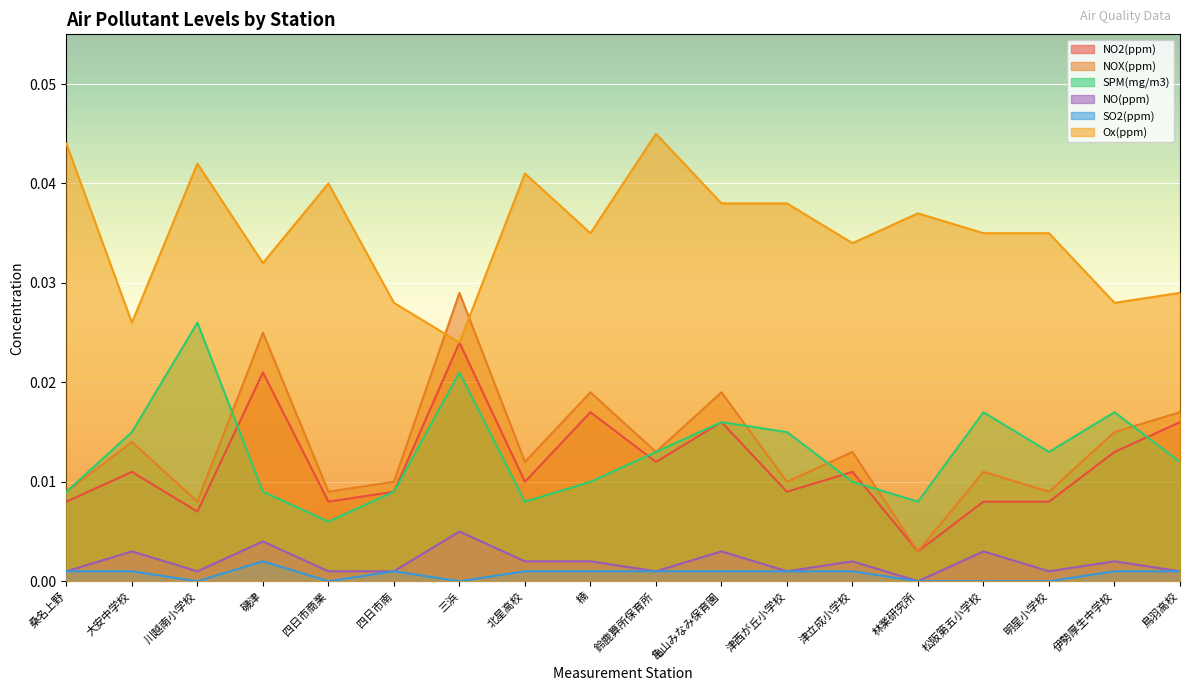

In NO(ppm), how many points are lower than both neighbors (excluding endpoints)?

5